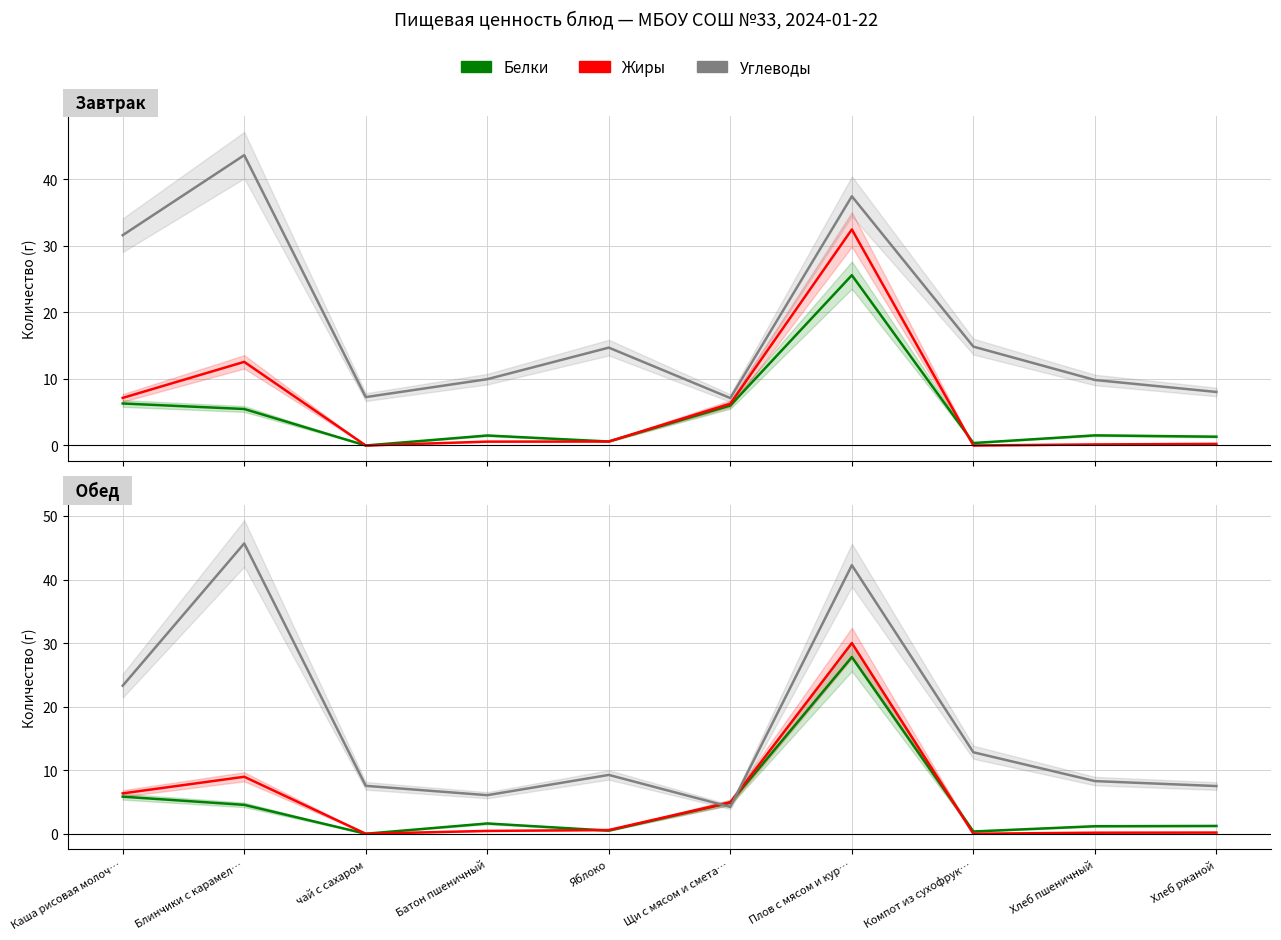

Count the number of data series in this chart.

3